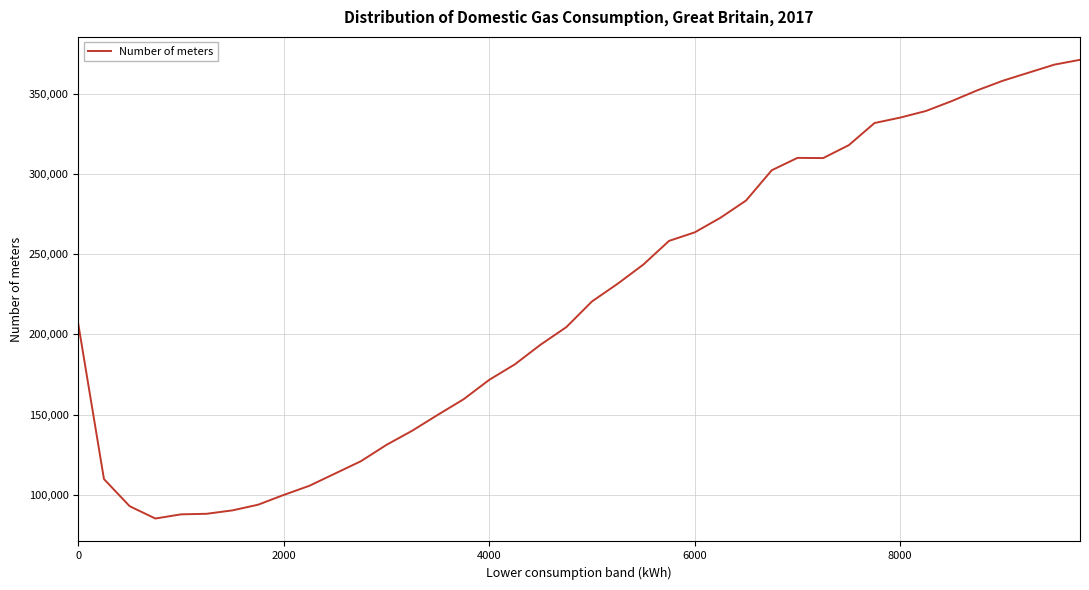

What is the greatest value displayed?

371000